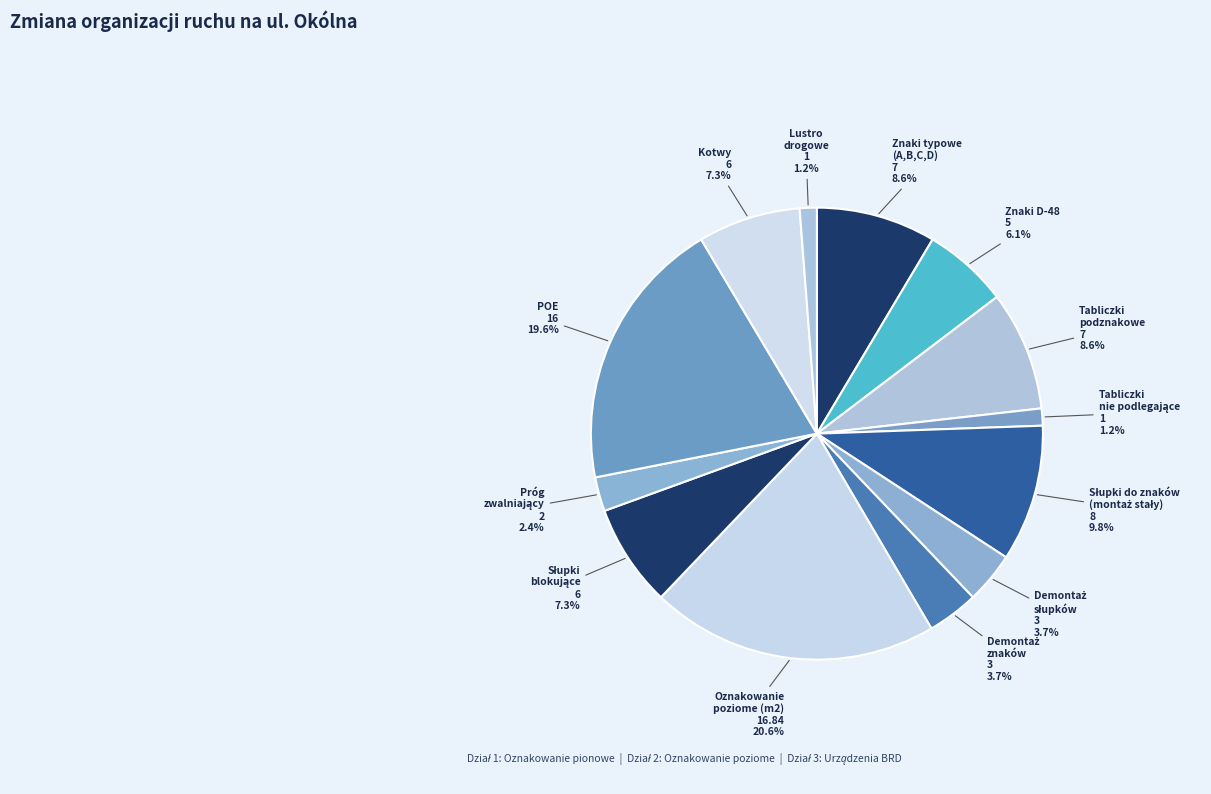

Is there any slice that represents more than half of the pie?

No